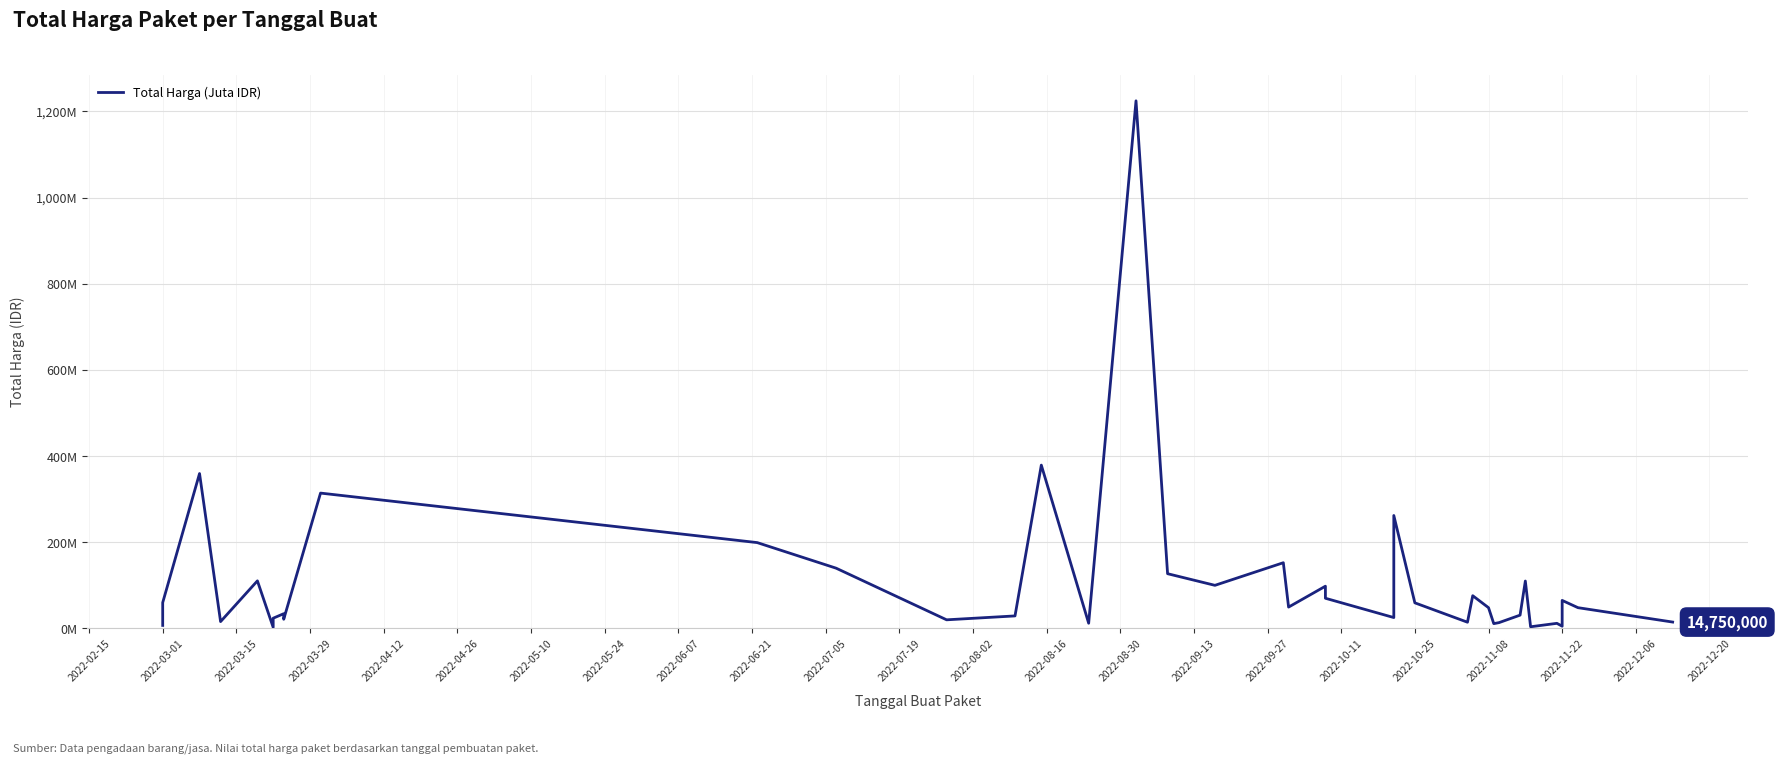

Reading left to right, what are all the values shown in this chart?

6936000	59935000	359500000	15787200	110389990	2395750	23680800	34132505	27720000	21231000	314121780	199200000	139800000	19950000	29000000	379075000	12000000	1224682000	127000000	100000000	152477000	49478000	98000000	70000000	25200000	262118150	59375000	14400000	75920000	48140000	11100000	13442000	30800000	110000000	3825000	11800000	5093000	65000000	48140000	14750000